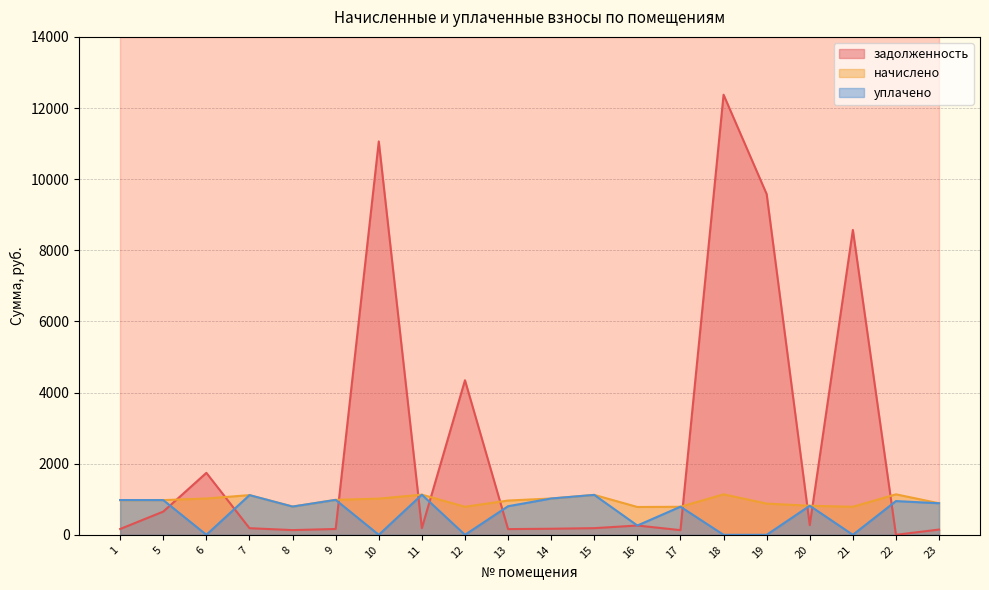

At which category does начислено reach its first local valley?

8